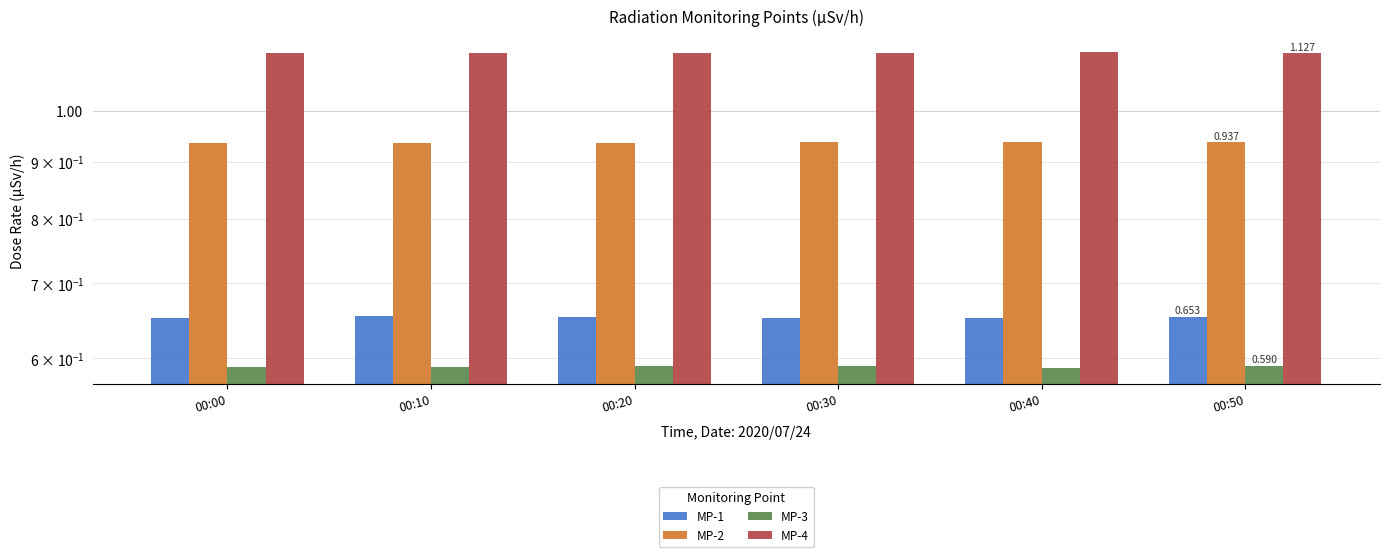

What are all the series names shown in the legend?

MP-1, MP-2, MP-3, MP-4